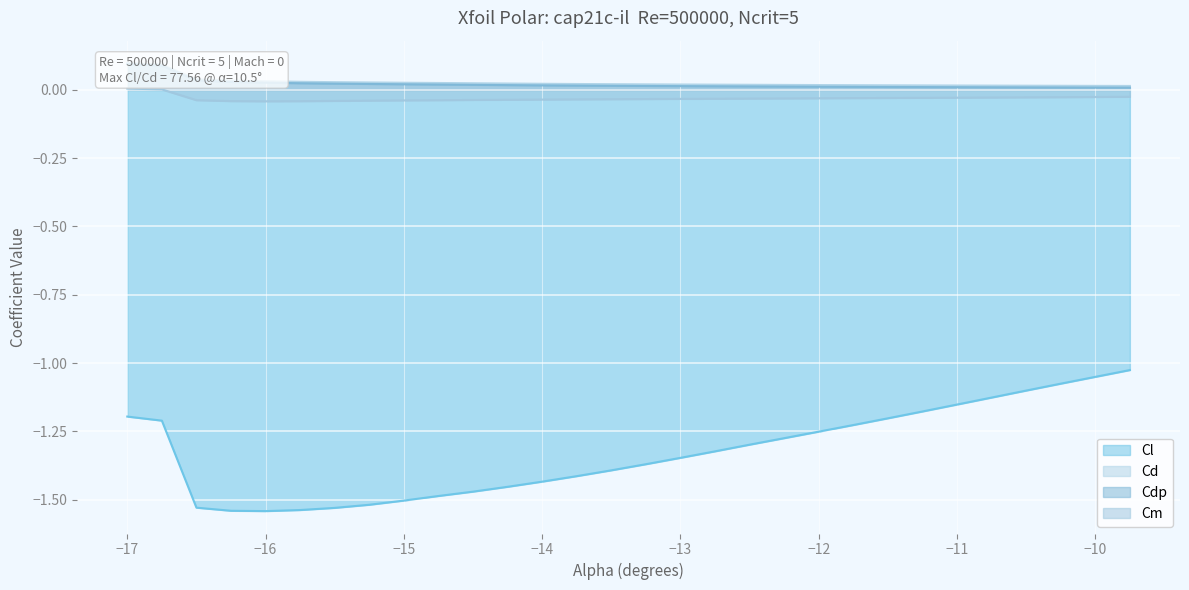

The Cl series shows -0.4 at −10. True or false?

False